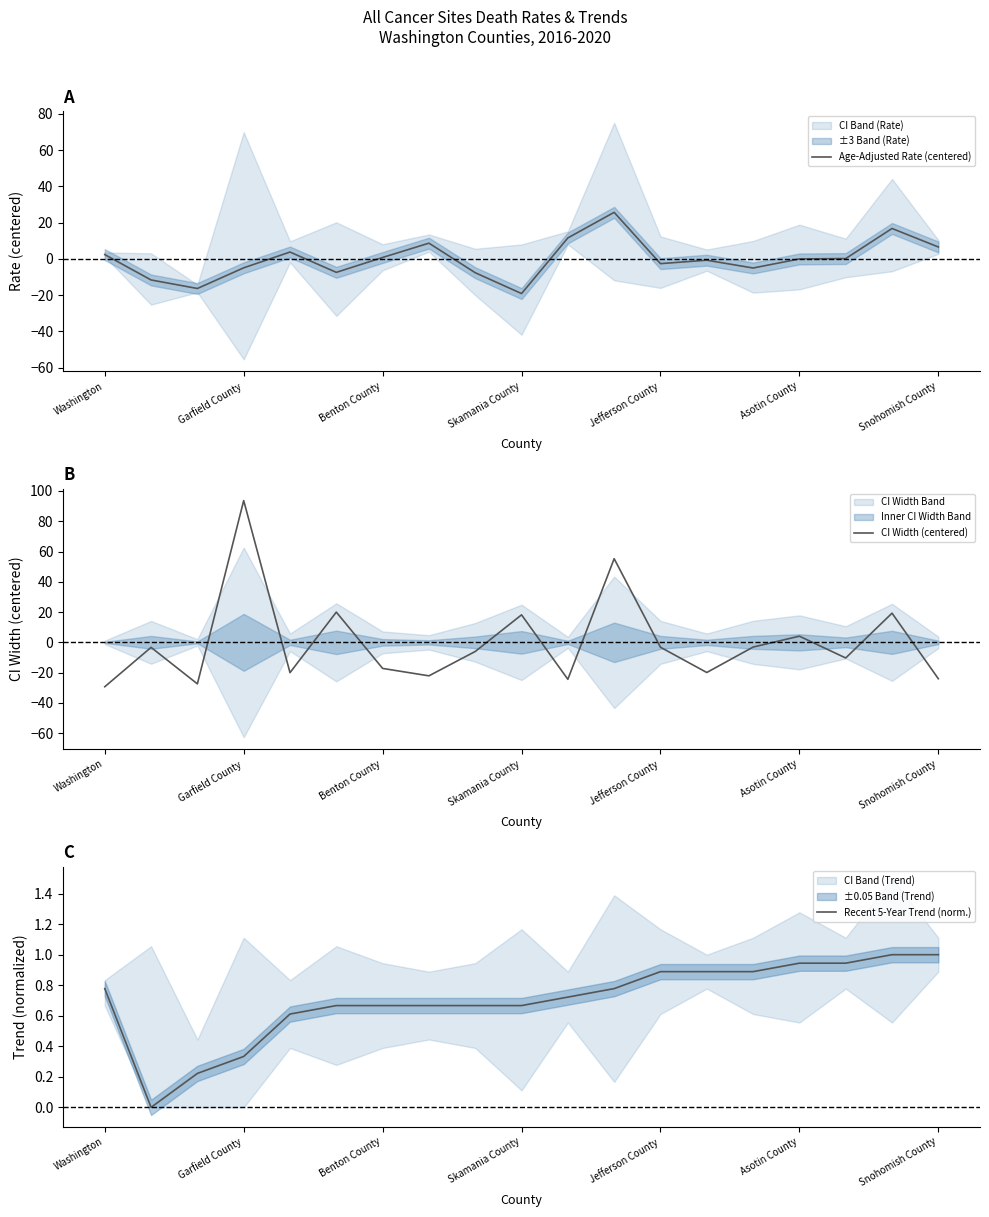

At how many categories does at least one series exceed 77?

1